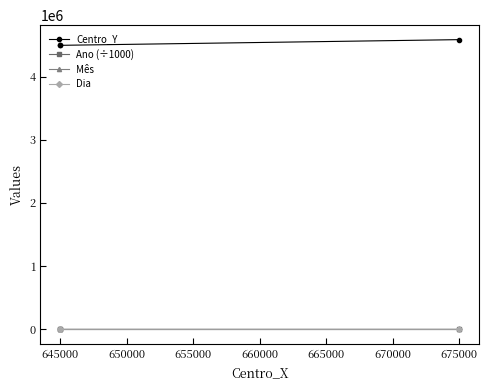

True or false: Ano (÷1000) has a value of 0.7 at 645000.

False